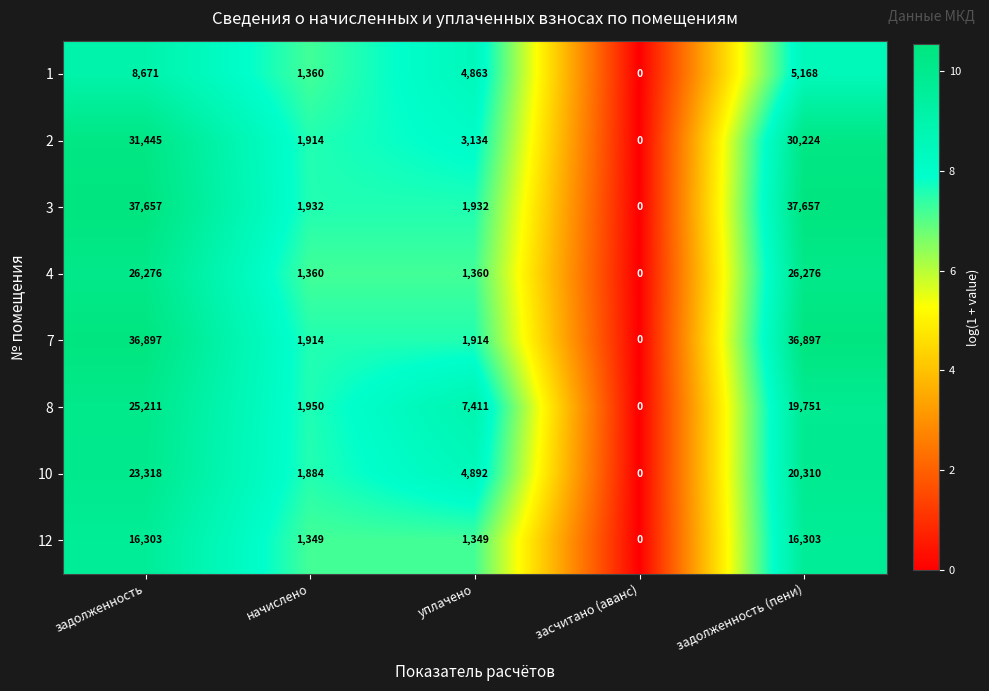

What is the difference between the 10 values at задолженность and задолженность (пени)?

3008